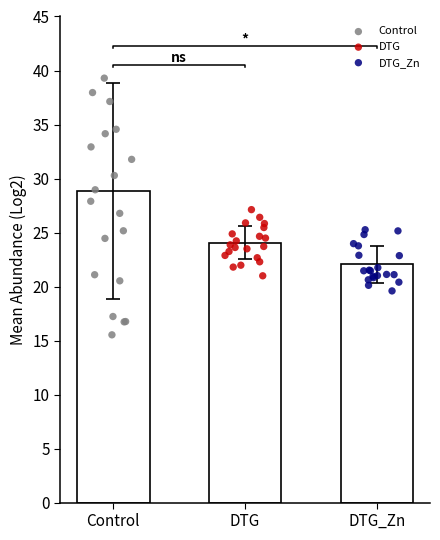

Which series reaches the minimum Y coordinate?

Control